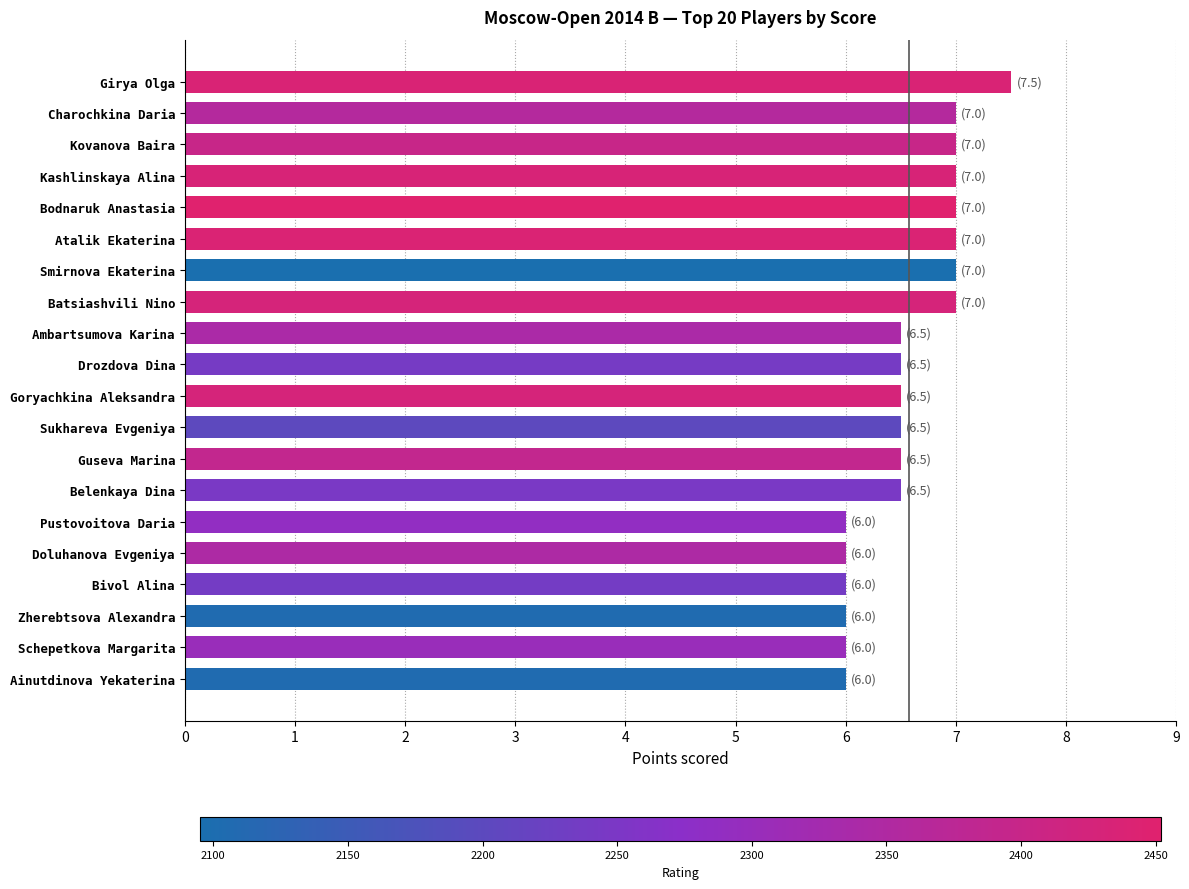

At which category does the chart reach its peak across all series?

Girya Olga